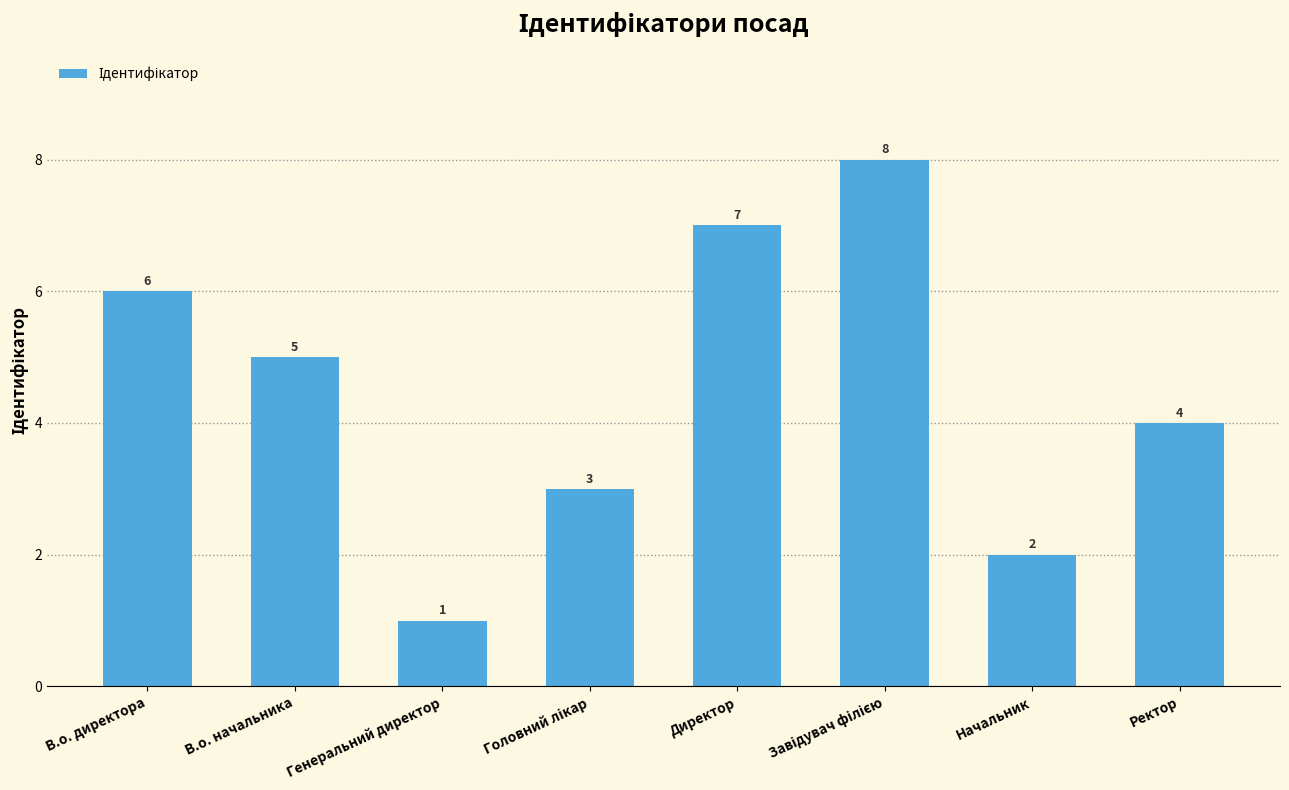

Where does the data first go above 5?

В.о. директора